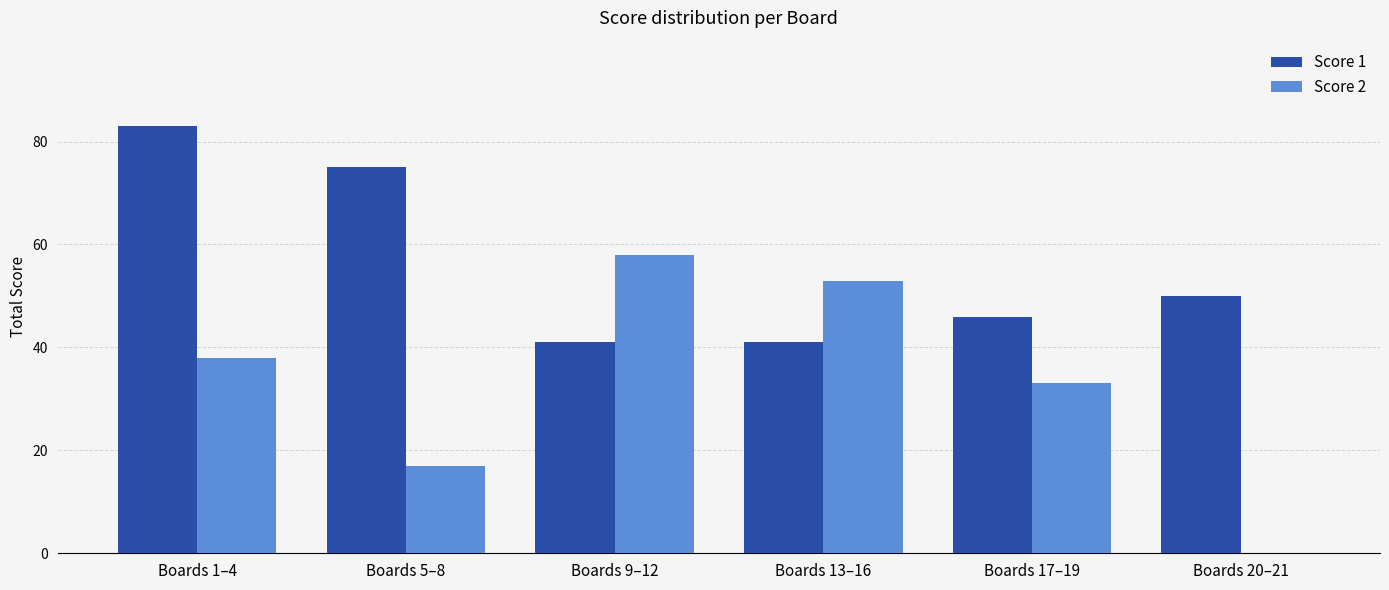

Count the number of categories in the chart.

6